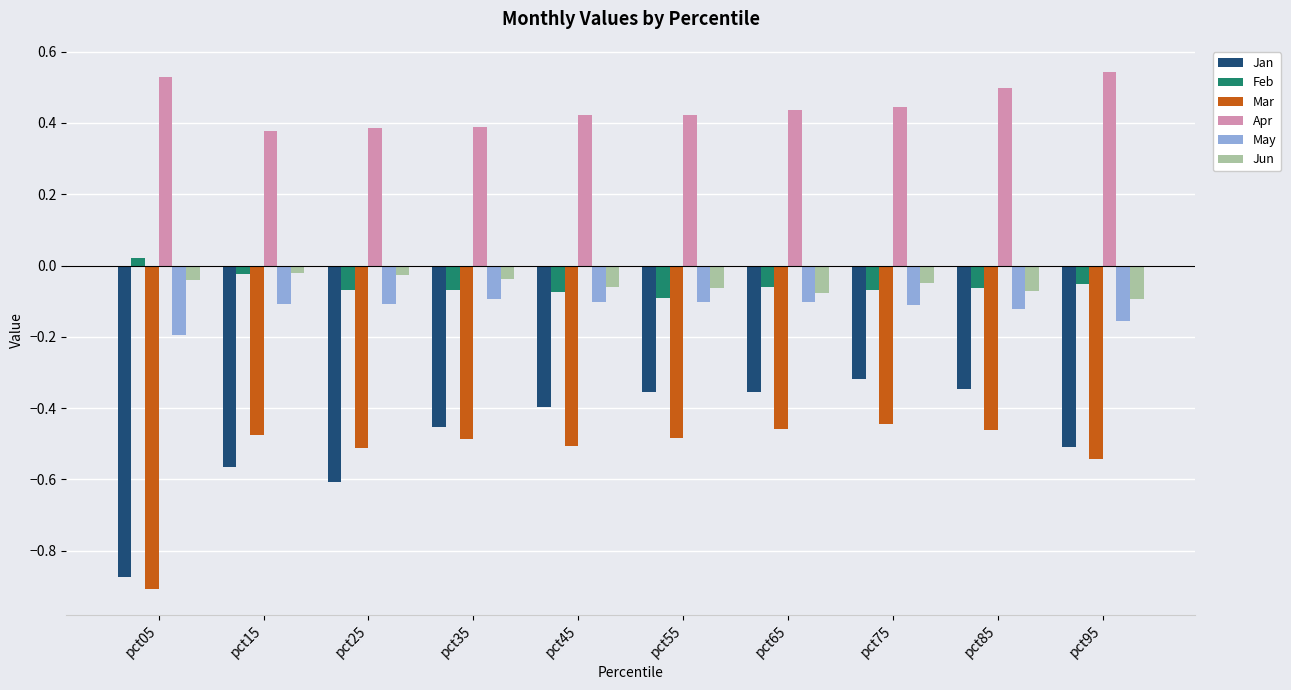

Which category has the lowest value in the Feb series?

pct55